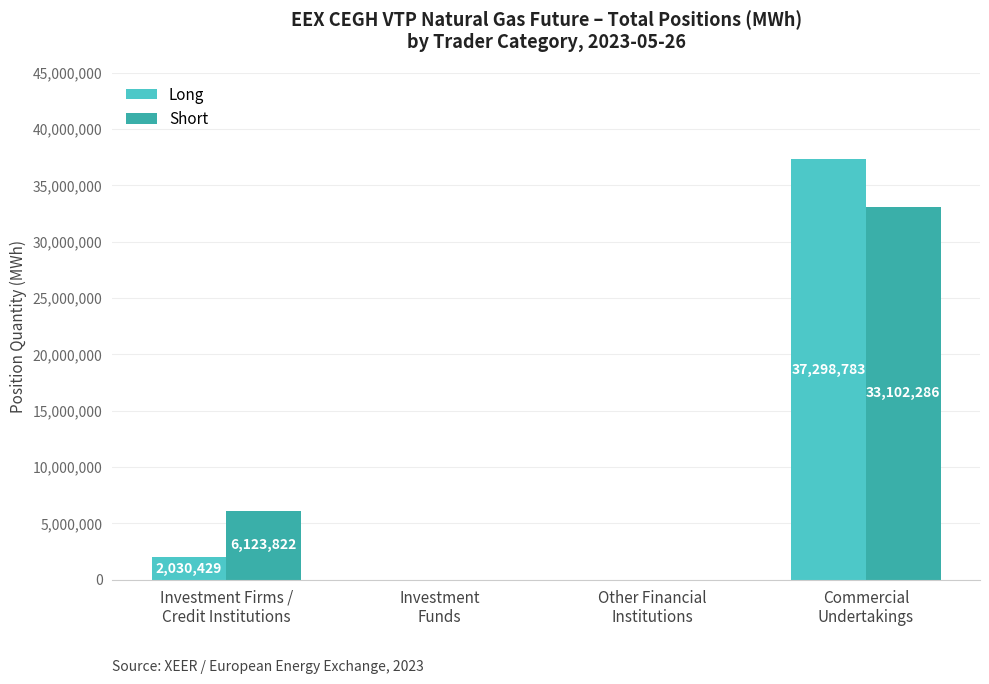

At which category is the sum across all series the highest?

Commercial
Undertakings